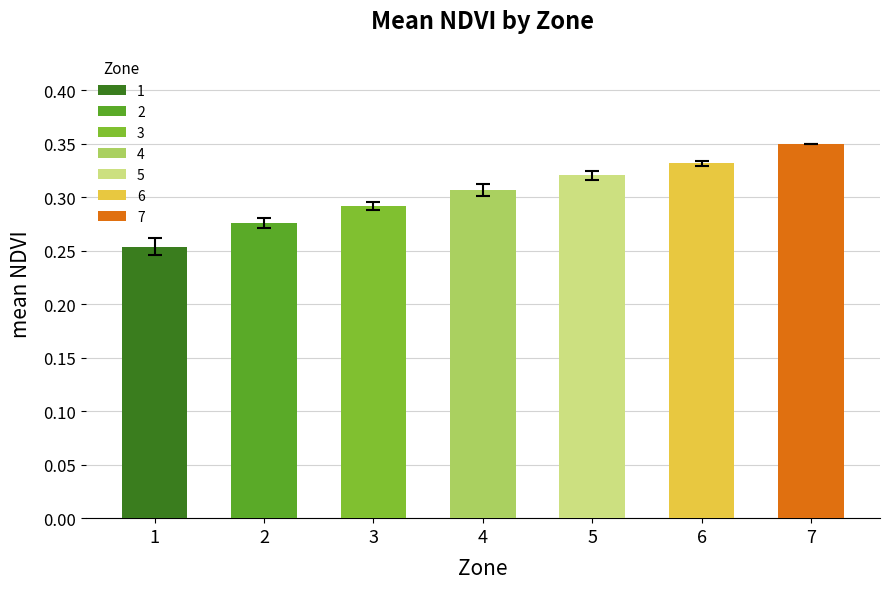

What is the change in value from 2 to 6?

+0.1